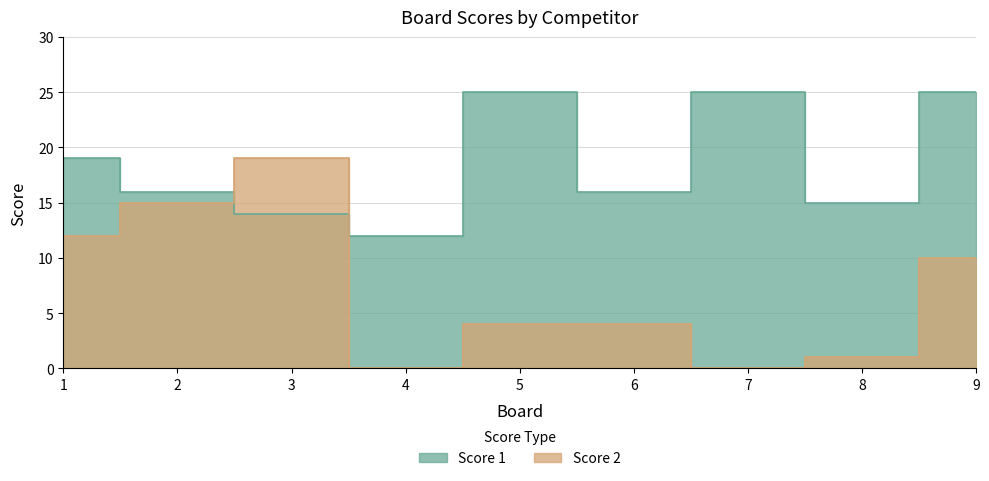

How many series are shown in this chart?

2